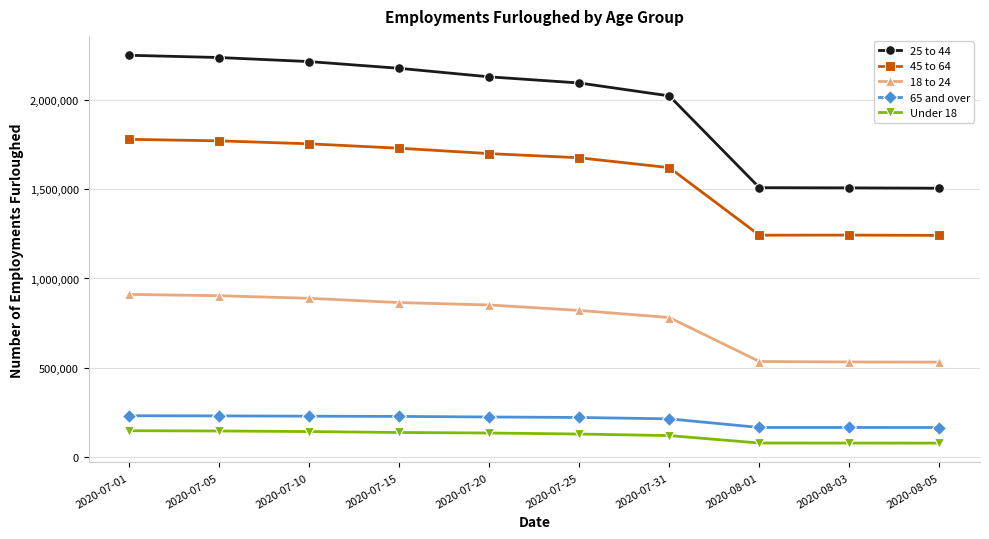

At how many categories does at least one series exceed 1379353?

10